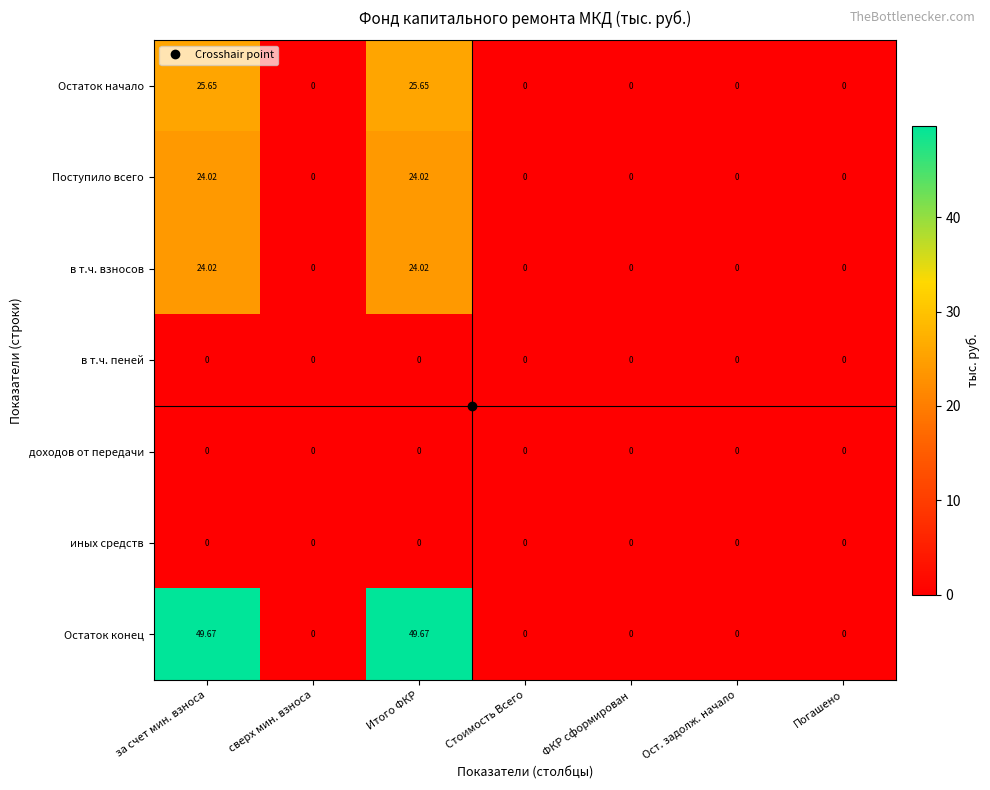

Is the value of в т.ч. взносов at Итого ФКР greater than the value of Поступило всего at Ост. задолж. начало?

Yes